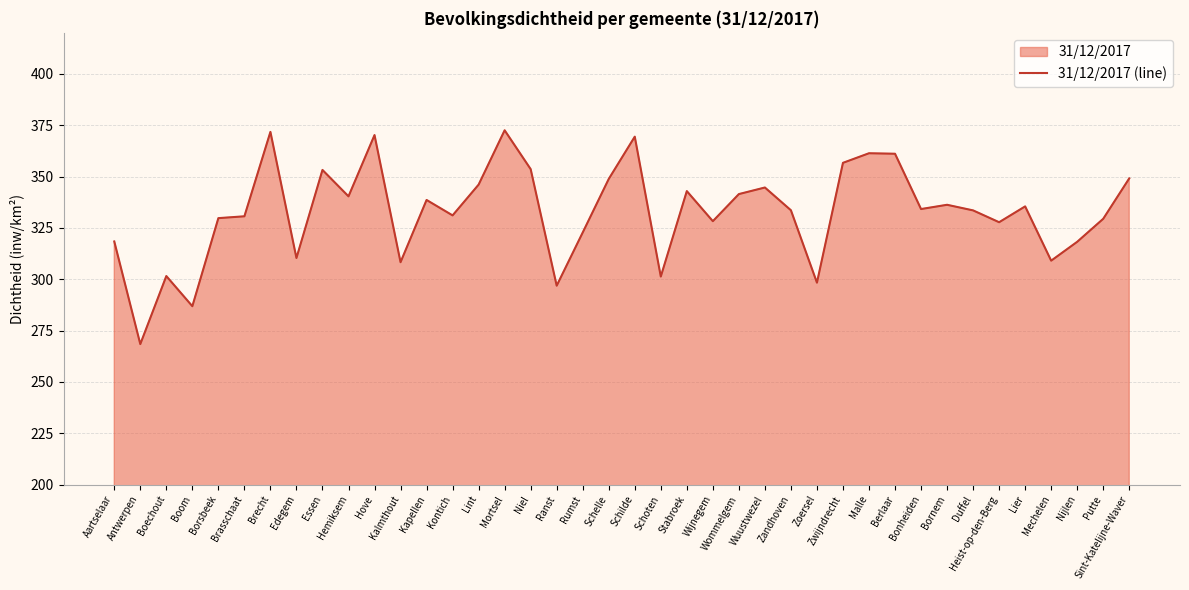

How many lines are shown in the chart?

1